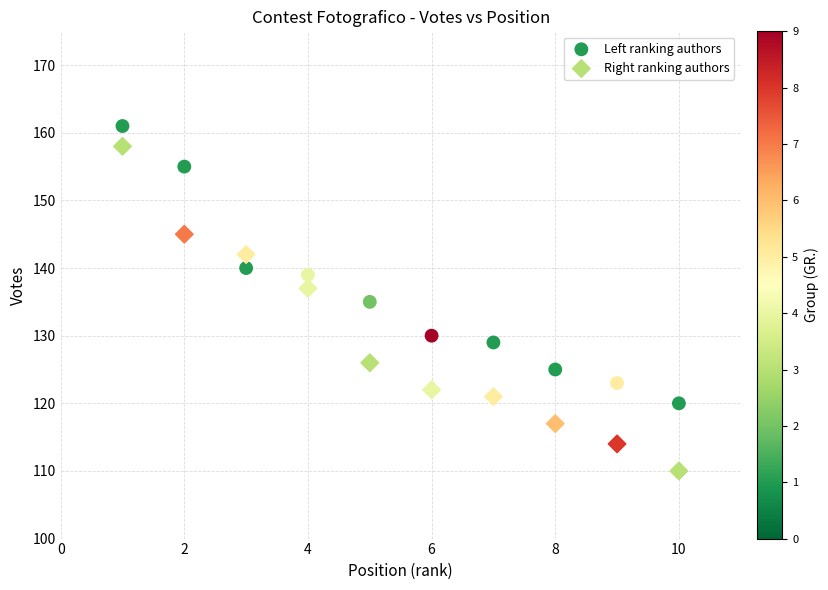

Across all data points, what is the range of Y values (max minus min)?

51